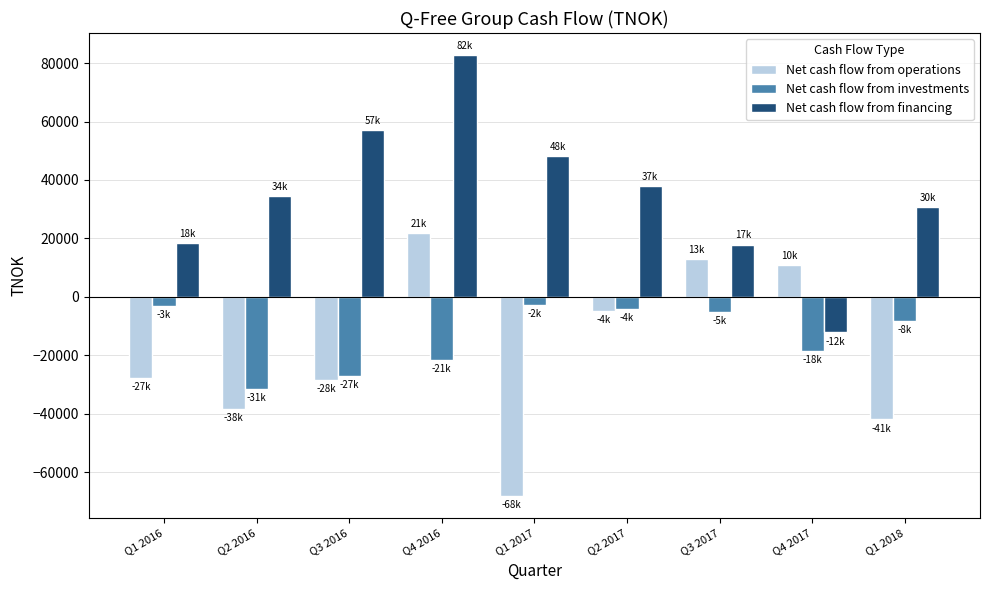

What is the approximate value of Net cash flow from investments at Q1 2016, to the nearest 50?

-3150